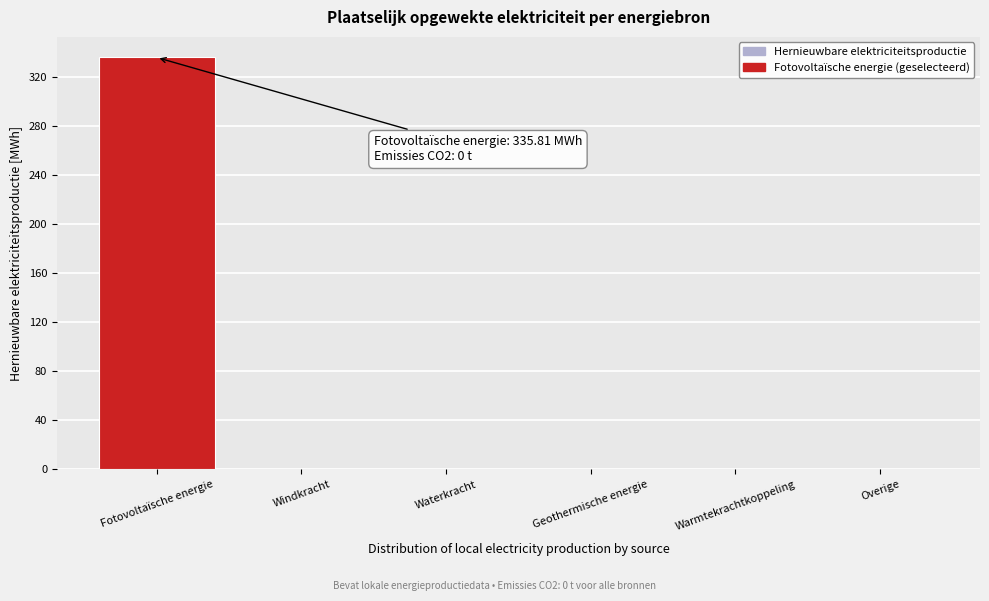

Reading left to right, list all the values displayed in this chart.

Fotovoltaïsche energie=335.8	Windkracht=0.0	Waterkracht=0.0	Geothermische energie=0.0	Warmtekrachtkoppeling=0.0	Overige=0.0